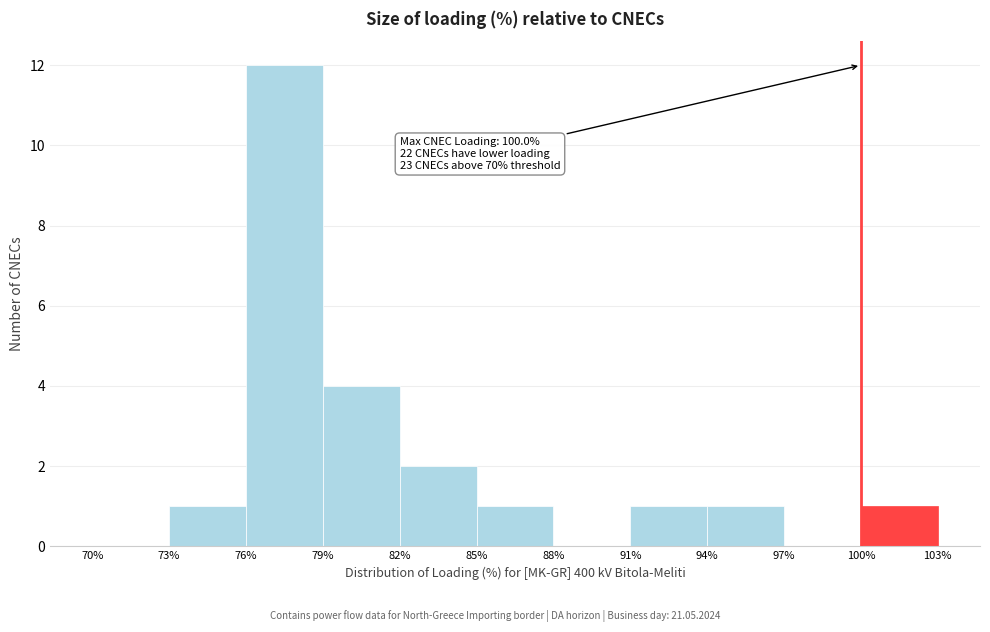

Over which range of the x-axis is the bar tallest?

76% to 79%